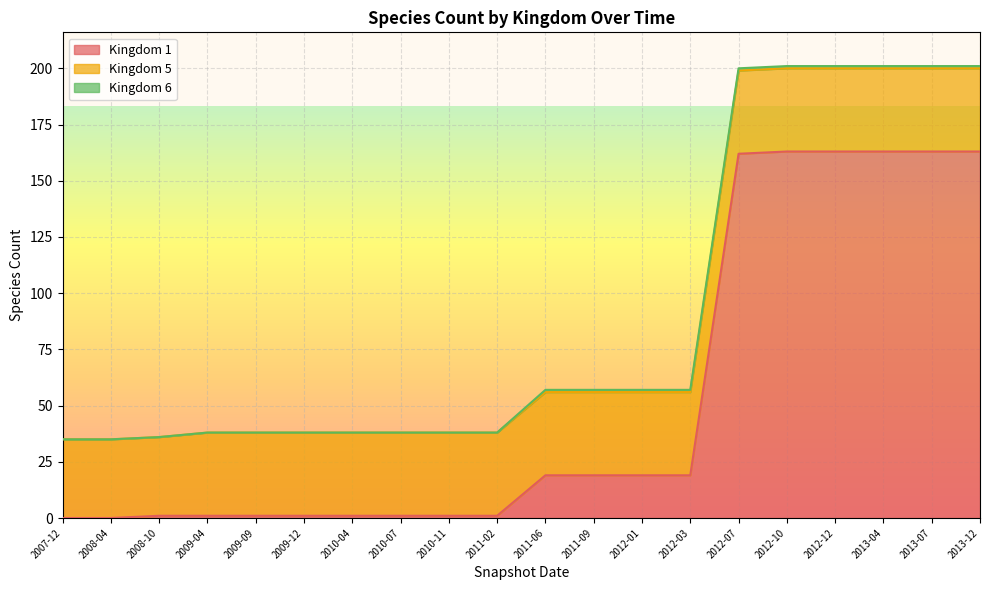

Rank the series at 2012-03 from highest to lowest value.

Kingdom 5, Kingdom 1, Kingdom 6